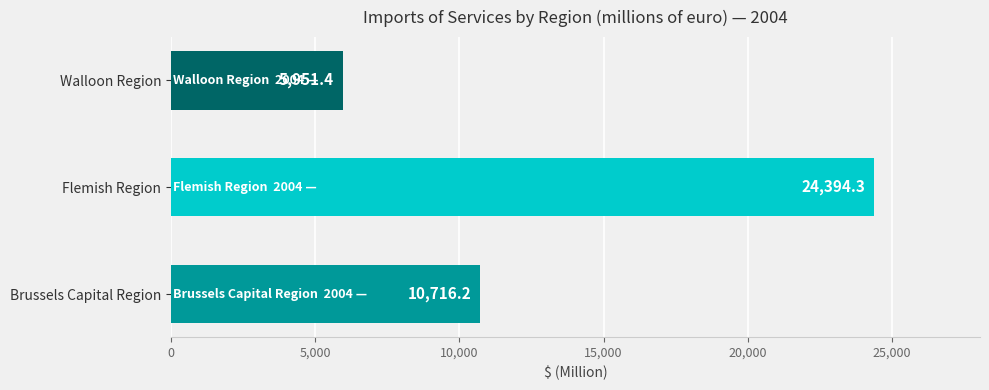

Count the number of data series in this chart.

1